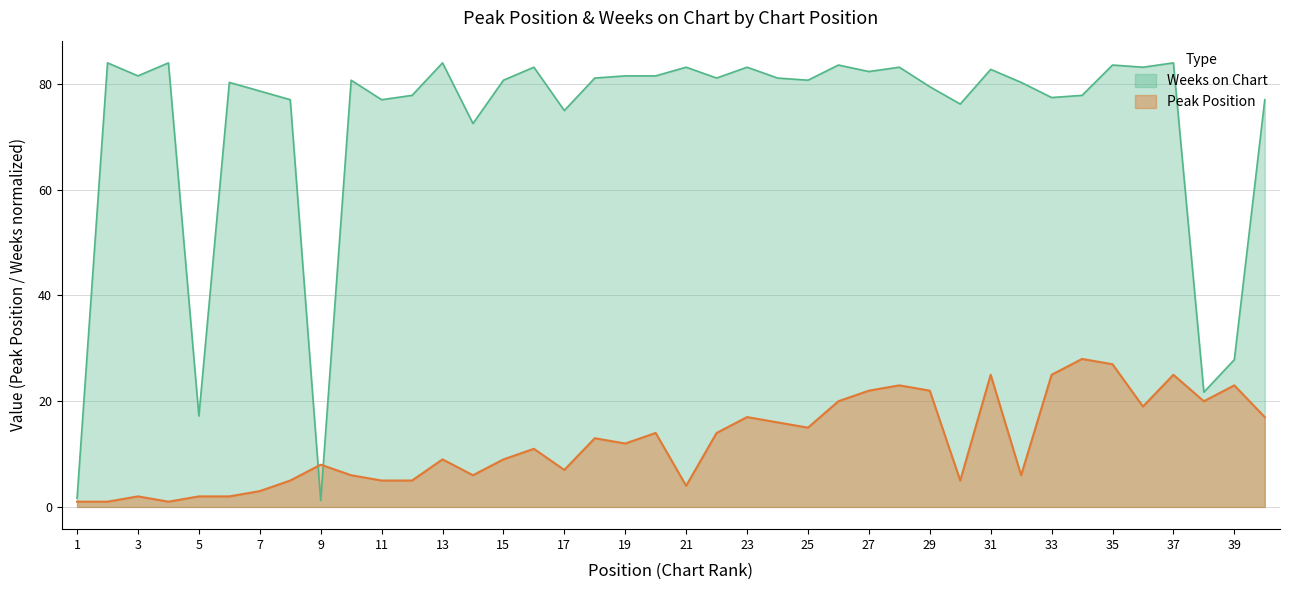

Rank the series by their maximum value, from highest to lowest.

Weeks on Chart, Peak Position